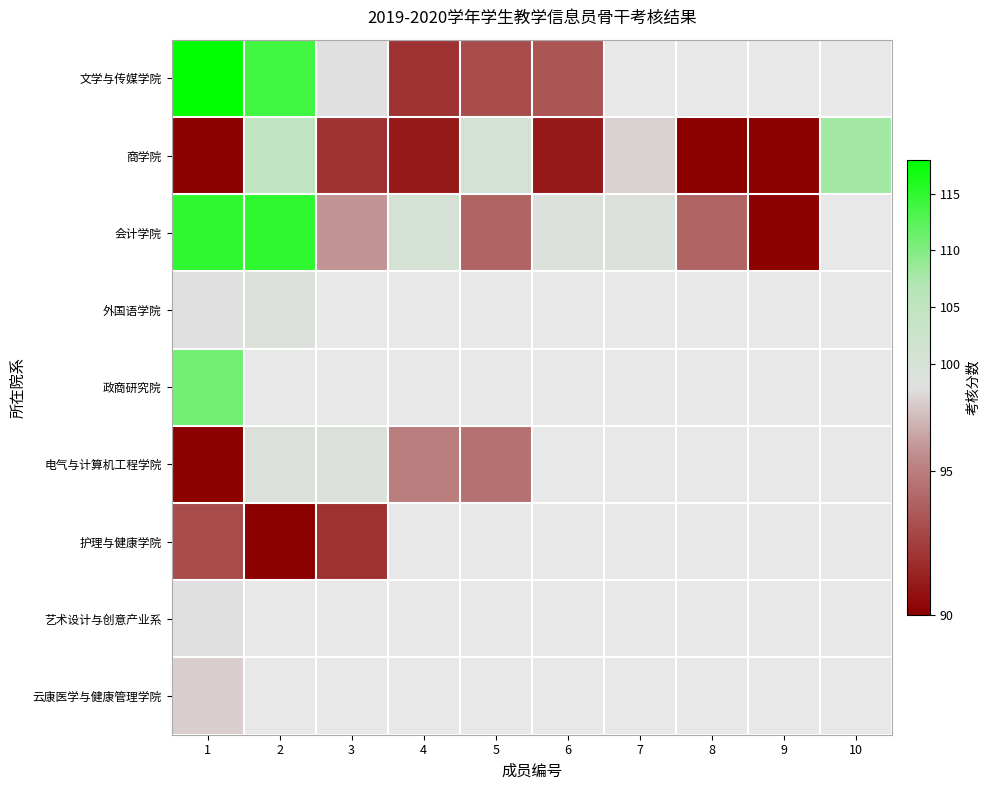

What is the total value across all series at 1?

910.6